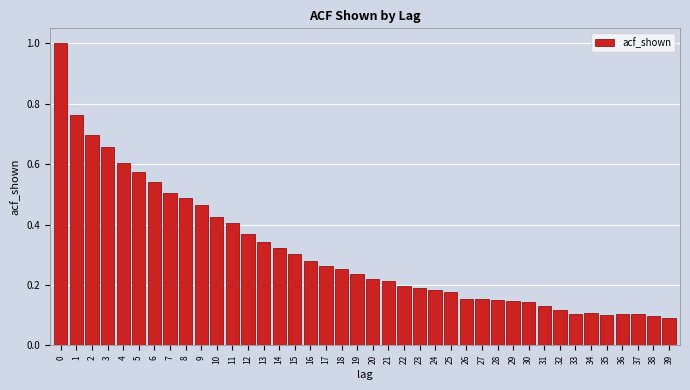

What is the sum of all values?

12.4